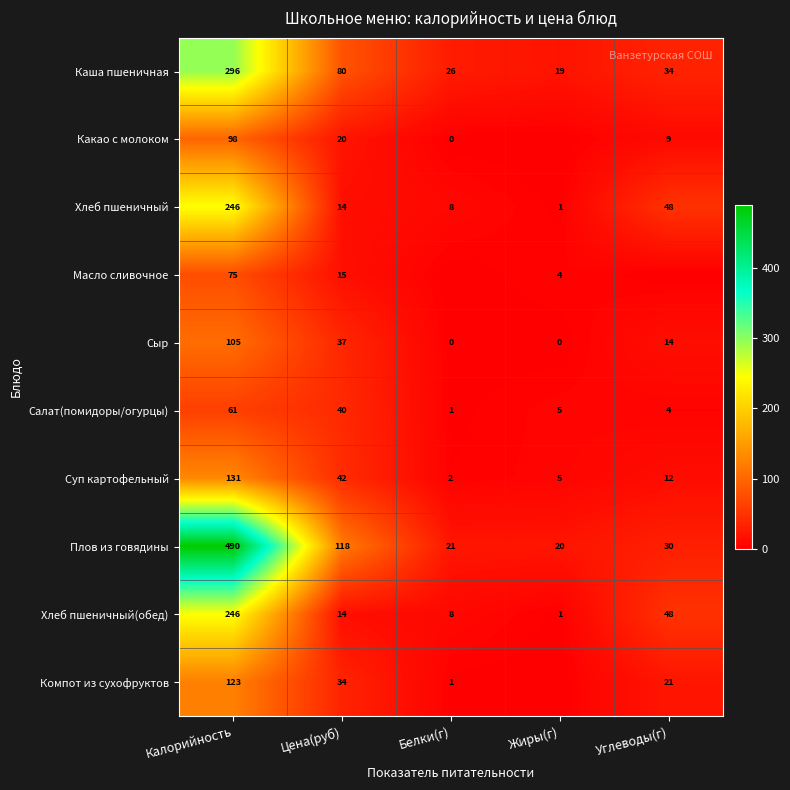

The value of Хлеб пшеничный at Белки(г) is 12.1. True or false?

False